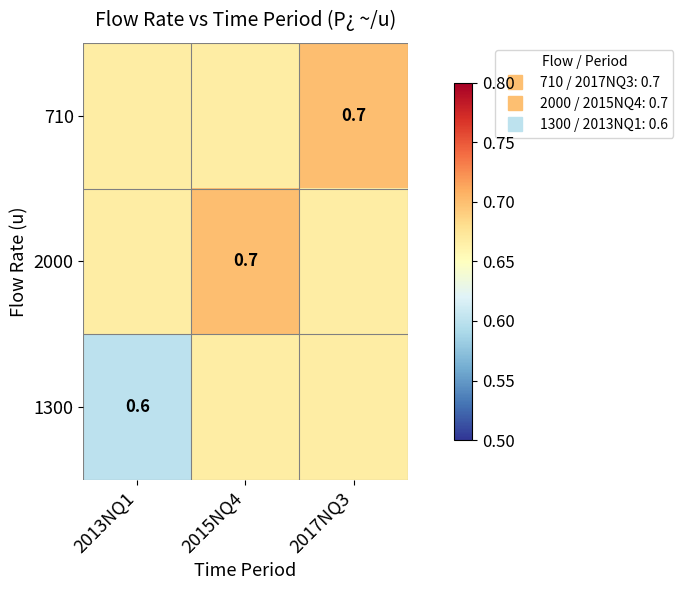

What is the approximate value of 710 at 2017NQ3?

0.7